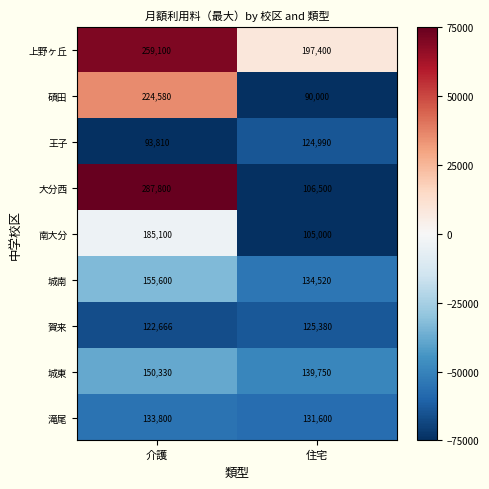

Reading left to right, transcribe all the data shown in this chart.

上野ヶ丘: 259100	197400
碩田: 224580	90000
王子: 93810	124990
大分西: 287800	106500
南大分: 185100	105000
城南: 155600	134520
賀来: 122666	125380
城東: 150330	139750
滝尾: 133800	131600